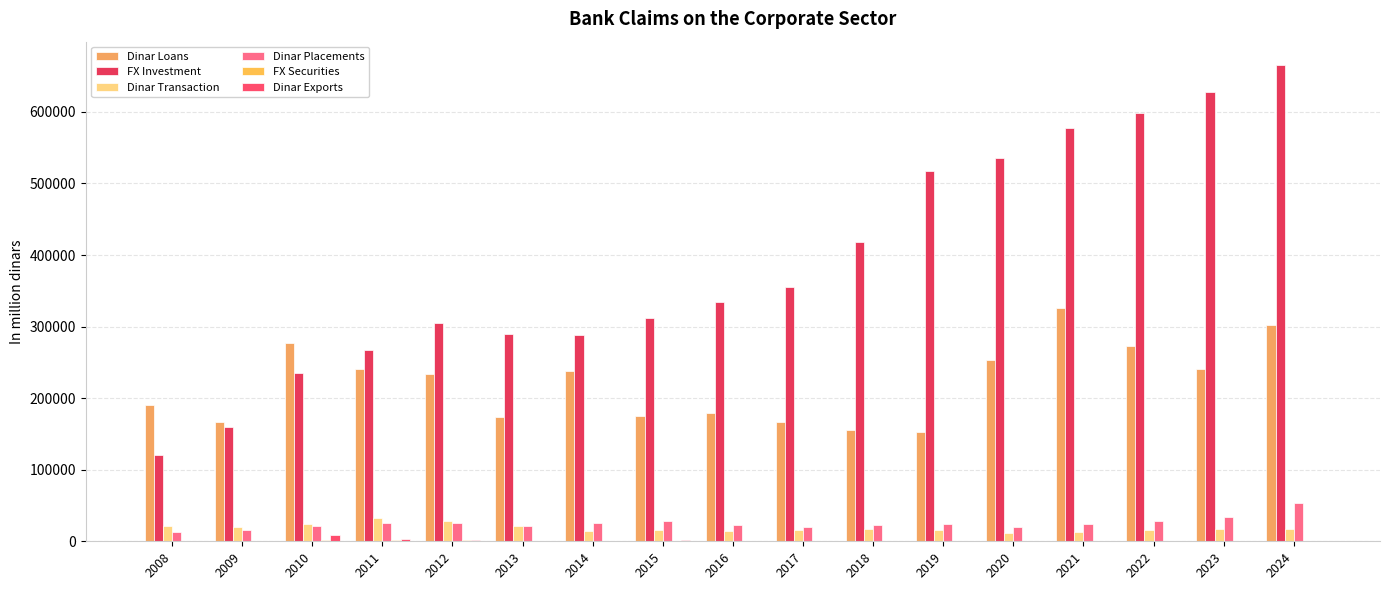

Between 2015 and 2016, which series saw the biggest shift?

FX Investment